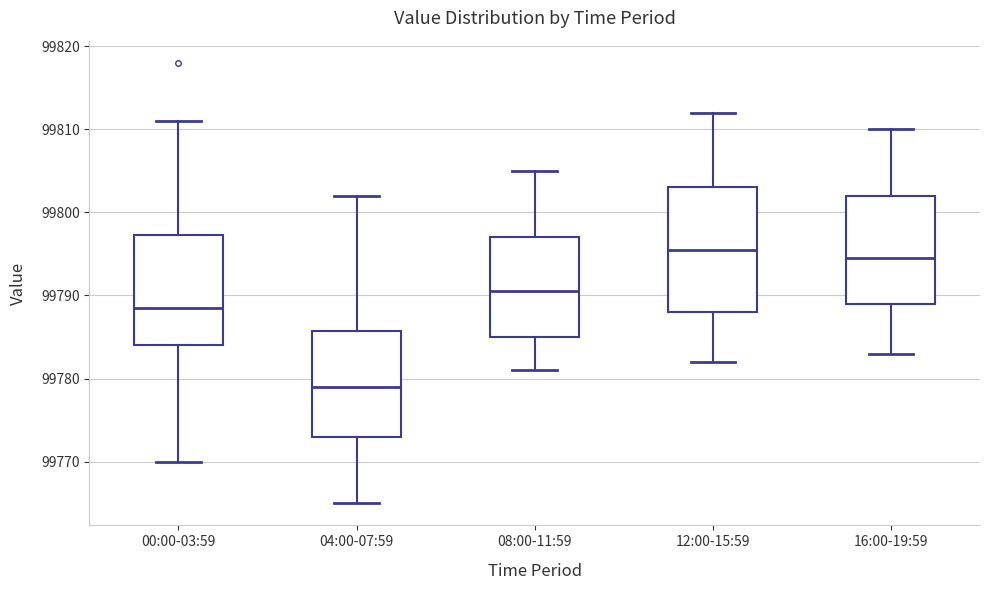

Which box's median line is the lowest?

04:00-07:59